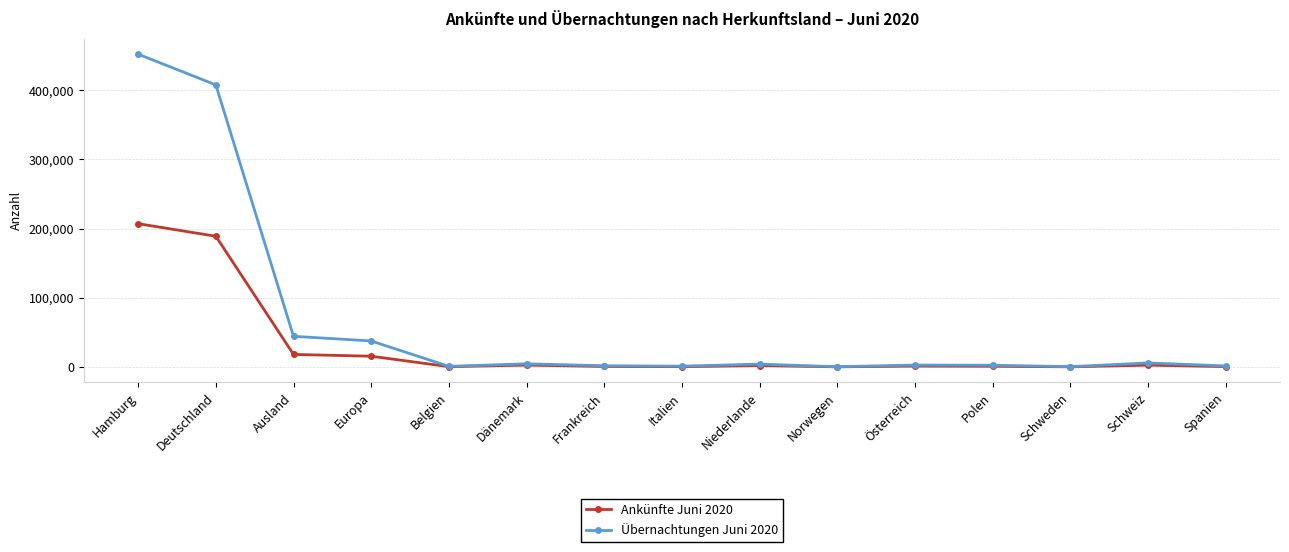

True or false: Übernachtungen Juni 2020 has more than 0 interior local peaks.

True